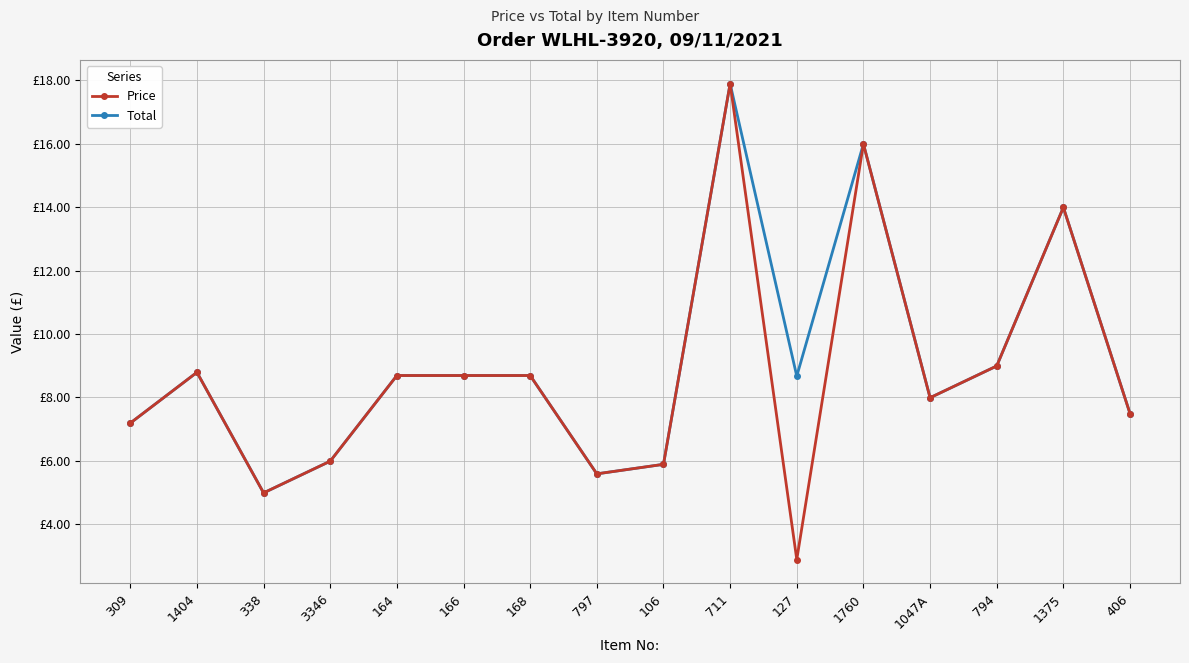

Count the number of data series in this chart.

2